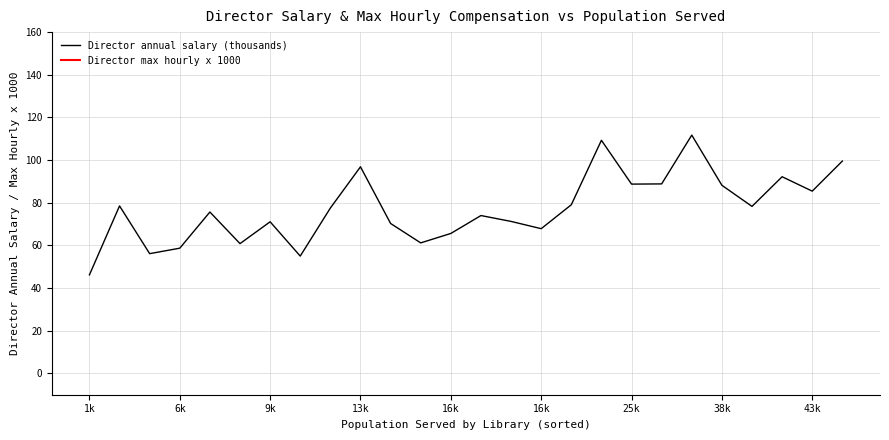

Is this an area chart (filled region under the line)?

No